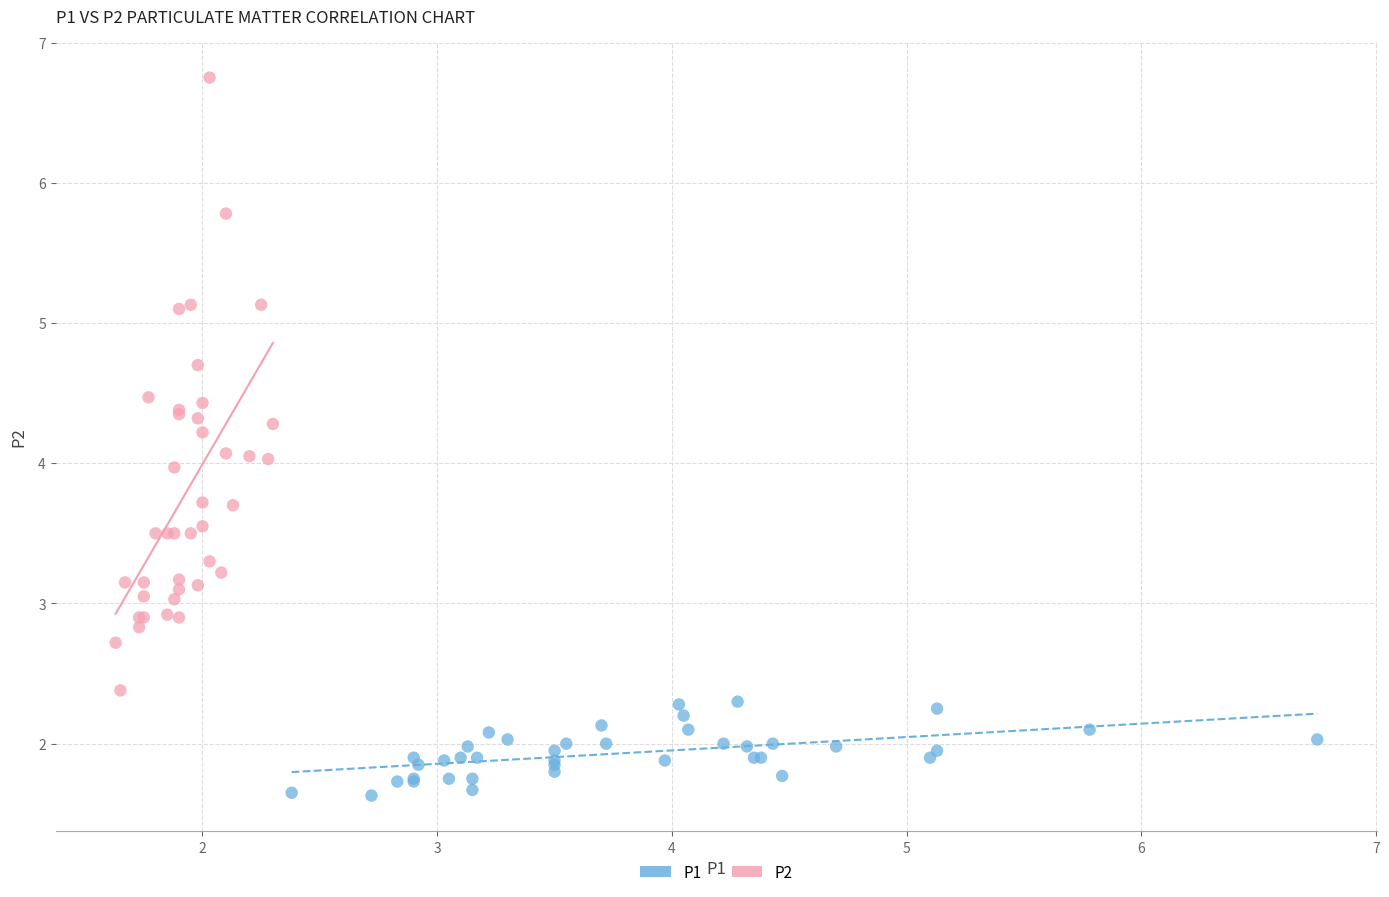

Which series has the widest spread of Y values?

P2